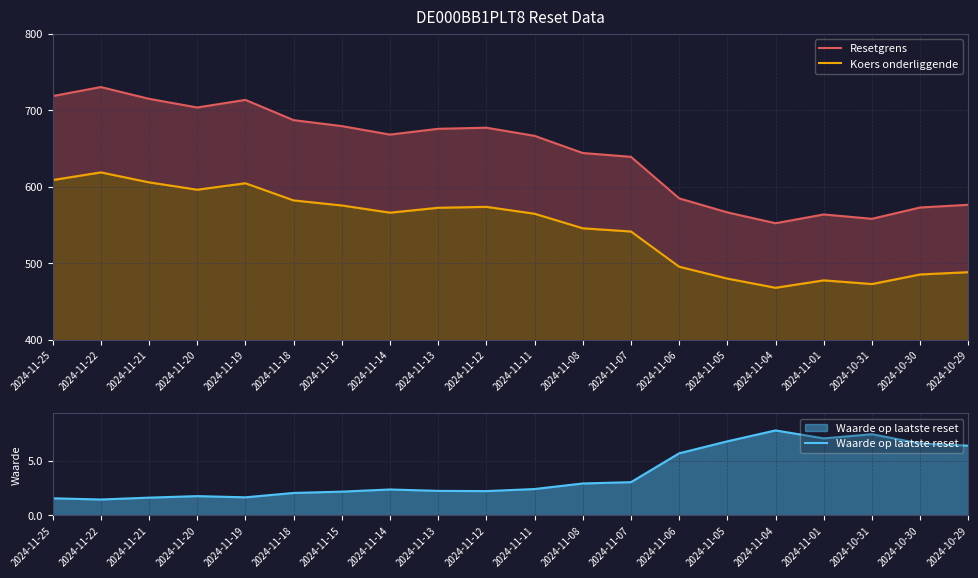

True or false: Waarde op laatste reset has a value of 3.4 at 2024-11-15.

False